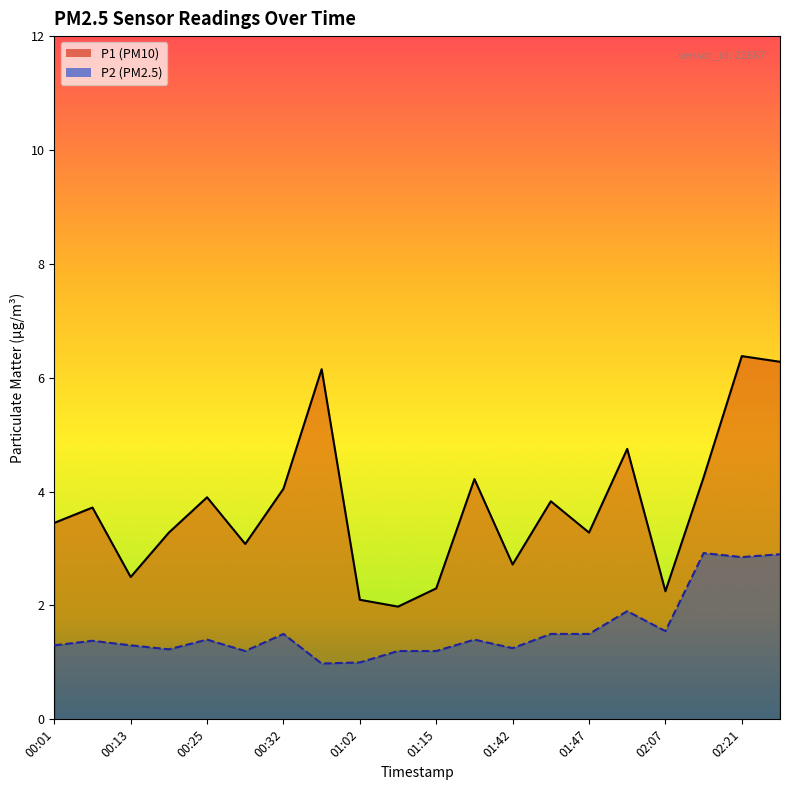

Where does the P2 series first go above 1?

00:01